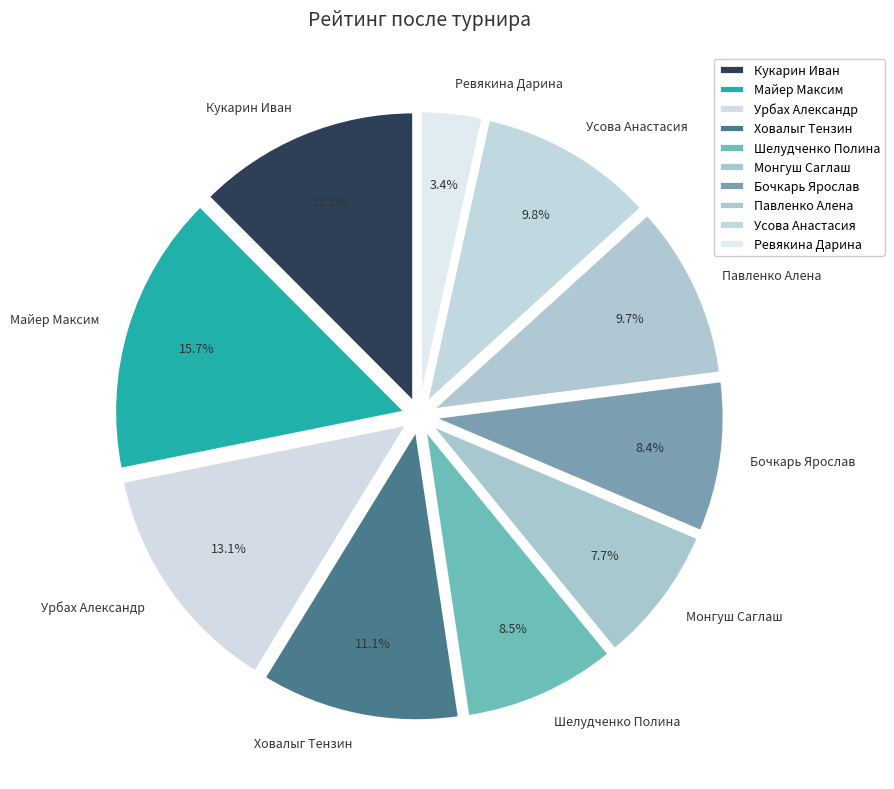

Is there any slice that represents more than half of the pie?

No